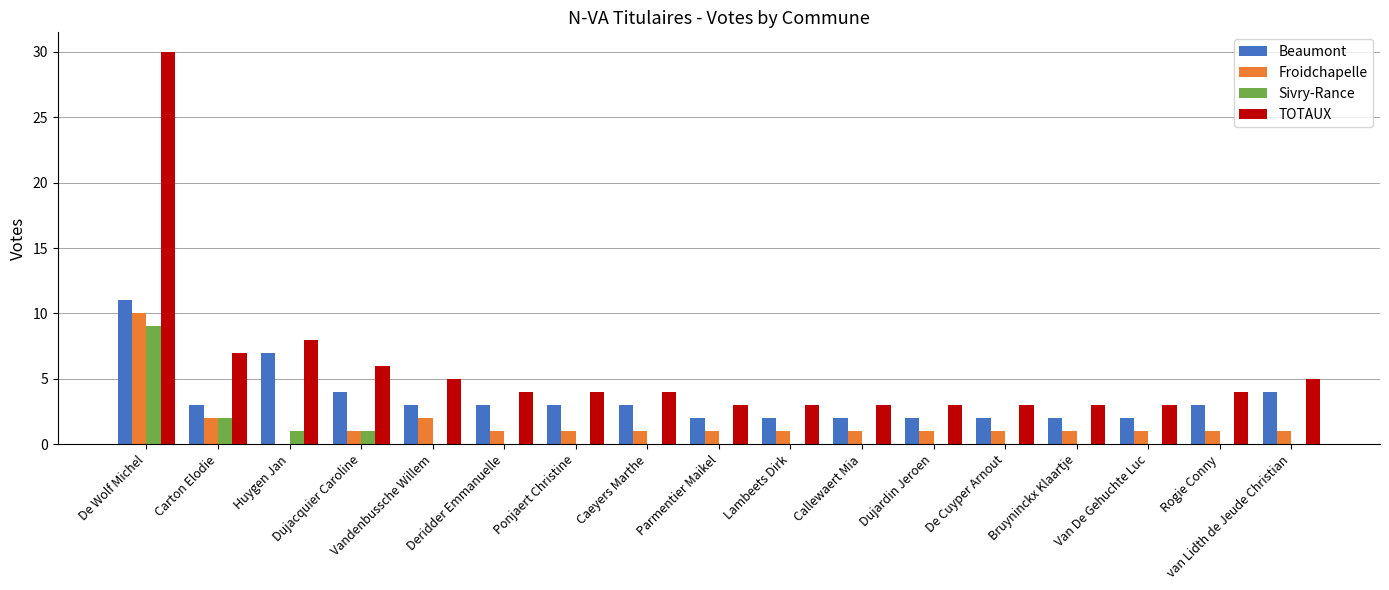

At which label is TOTAUX closest to 16?

Huygen Jan